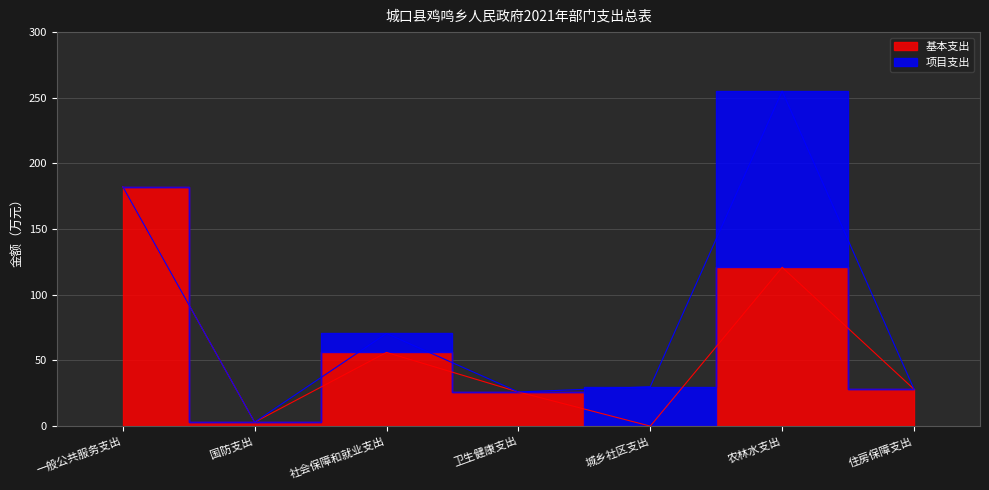

What is the sum of the values at 住房保障支出 and 城乡社区支出?

28.1